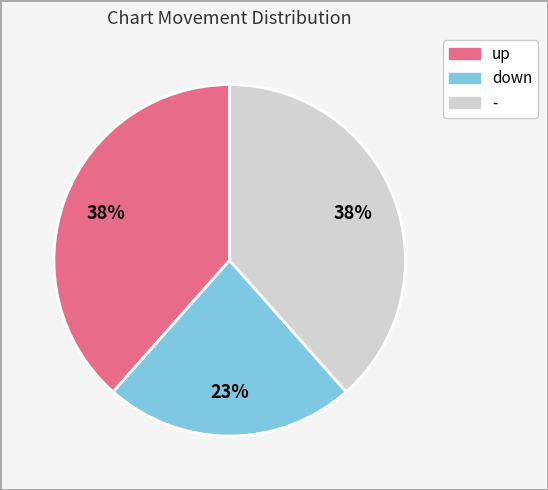

To the nearest percent, what percentage of the pie is down?

23%